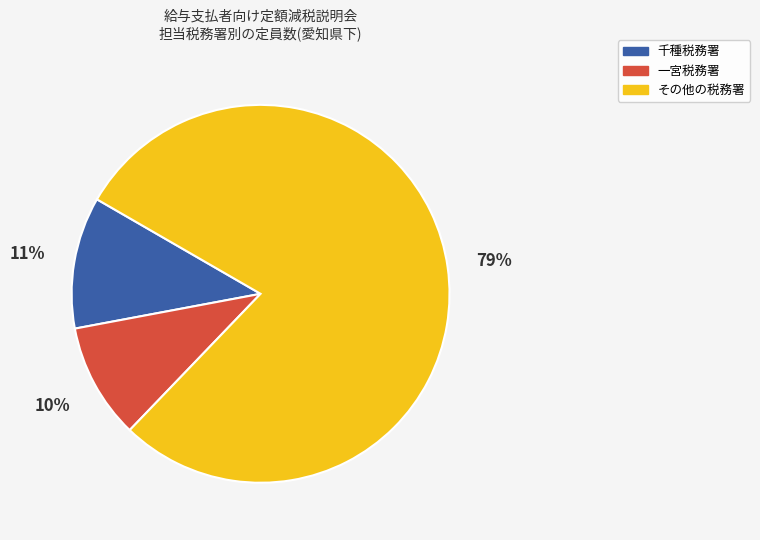

To the nearest percent, what is the difference between the largest and smallest slice percentages?

69%